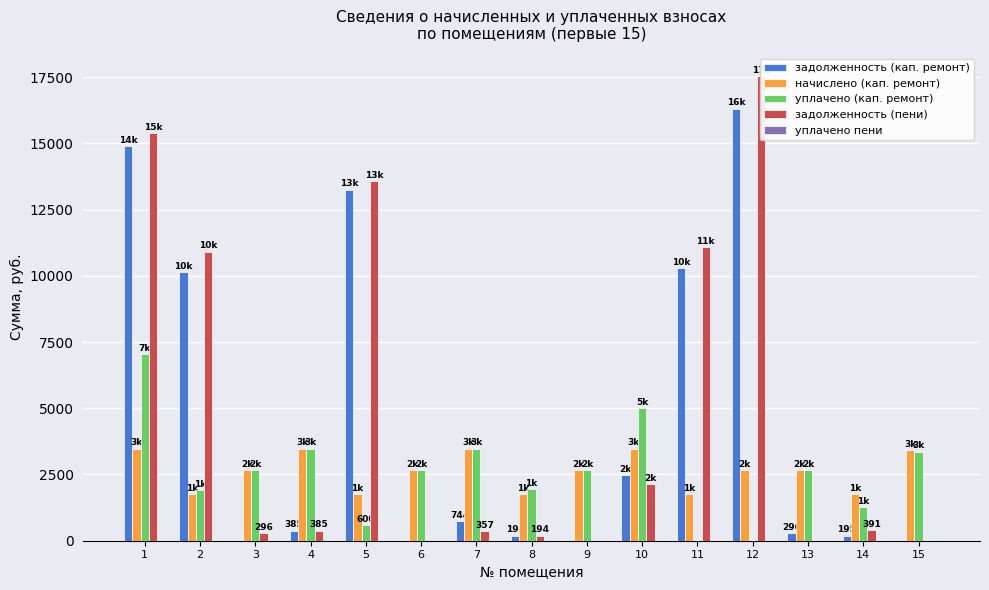

Which series has the widest spread of values?

задолженность (пени)